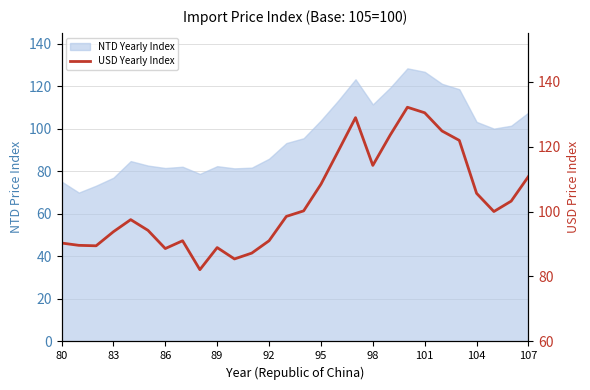

Reading right to left, list all the values displayed in this chart.

110.8	103.2	100.0	105.6	121.9	124.8	130.4	132.1	123.5	114.2	128.9	118.6	108.4	100.2	98.5	91.0	87.2	85.4	88.9	82.1	91.0	88.6	94.2	97.5	93.8	89.5	89.6	90.3